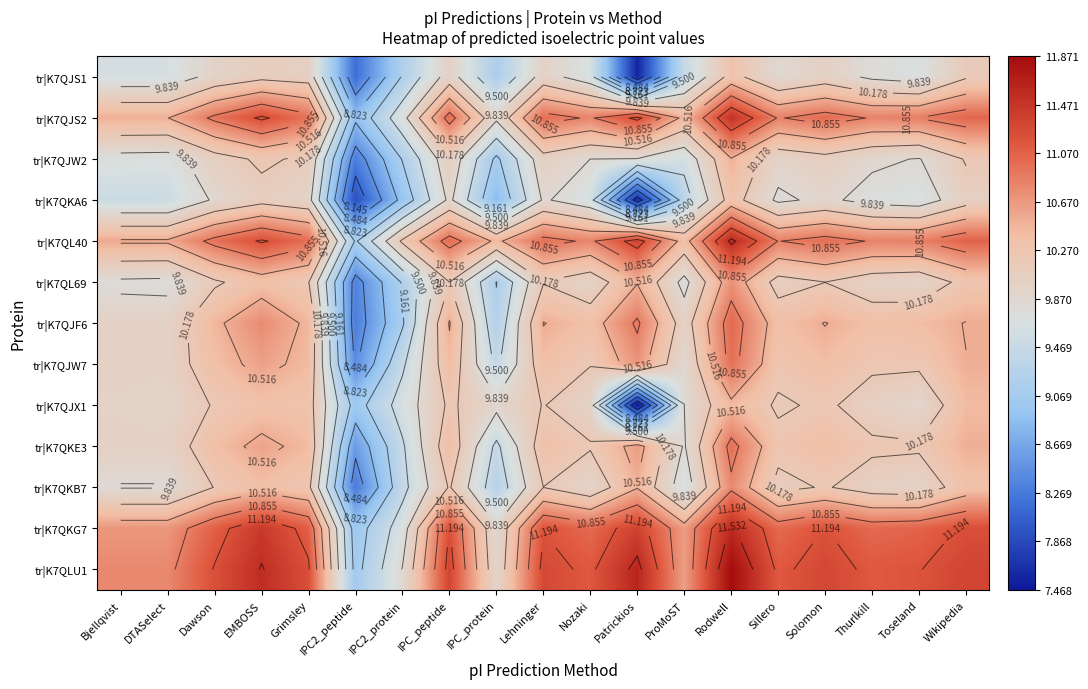

What is the spread (max minus min) of values at IPC_protein?

1.6